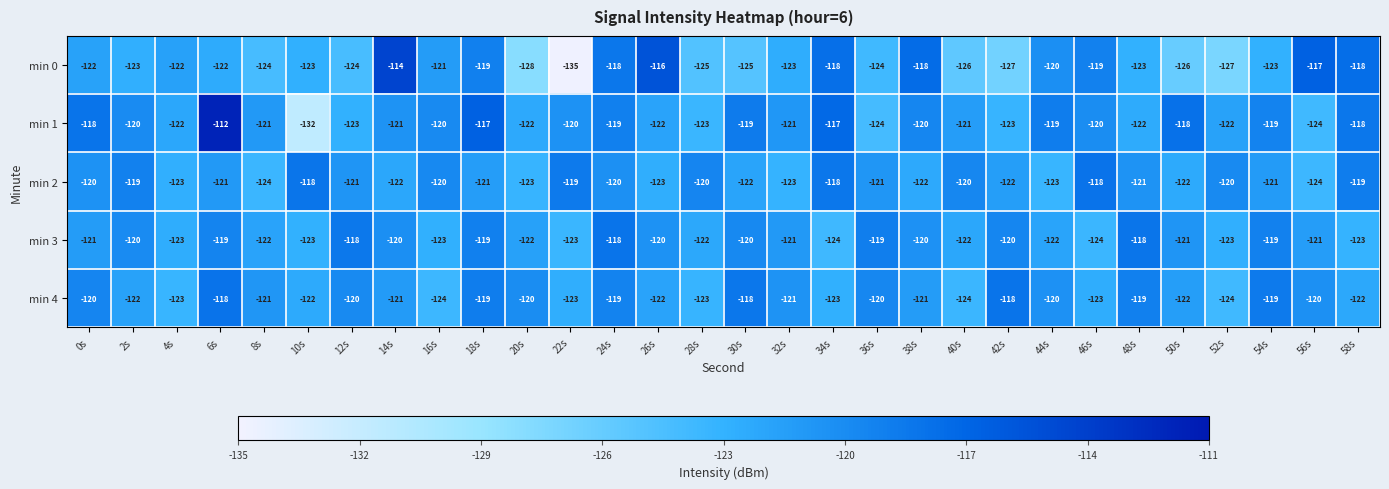

Is it true that min 0 equals -125 at 28s?

True